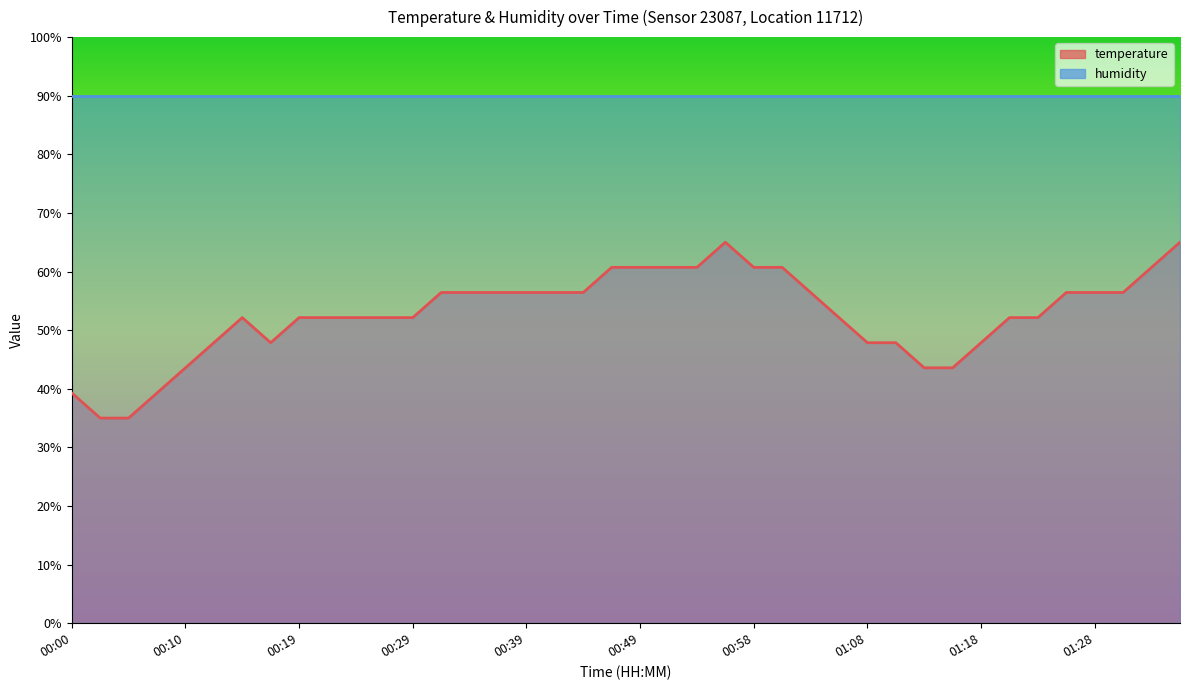

Is it true that the value at 01:11 is 47.9?

True